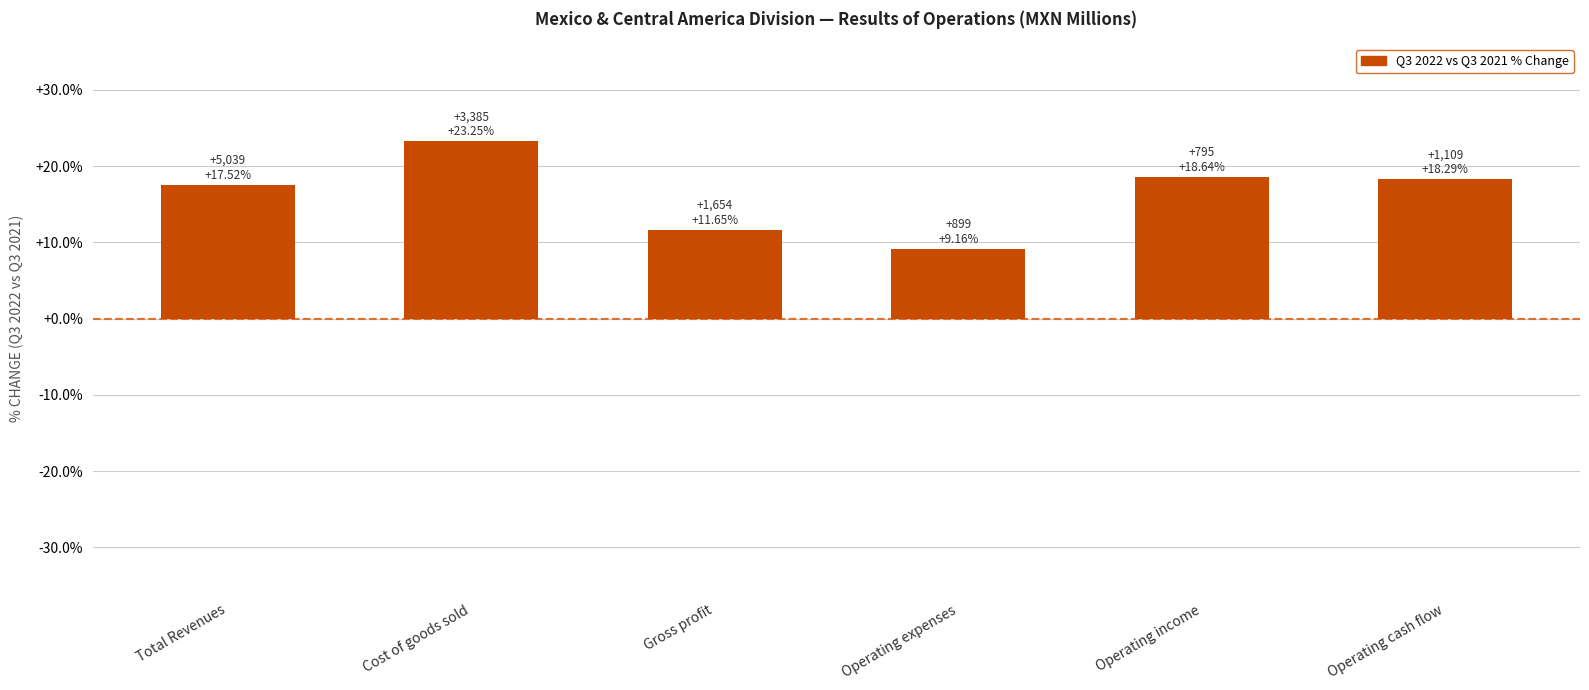

Reading left to right, what are all the values shown in this chart?

0.2	0.2	0.1	0.1	0.2	0.2